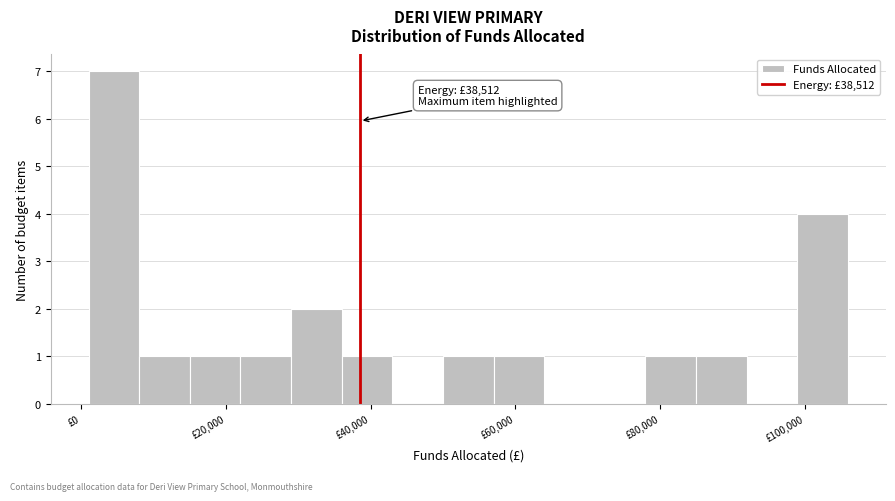

Around what value on the x-axis is the tallest bar? Give the approximate position of its centre, as read against the axis.

4000